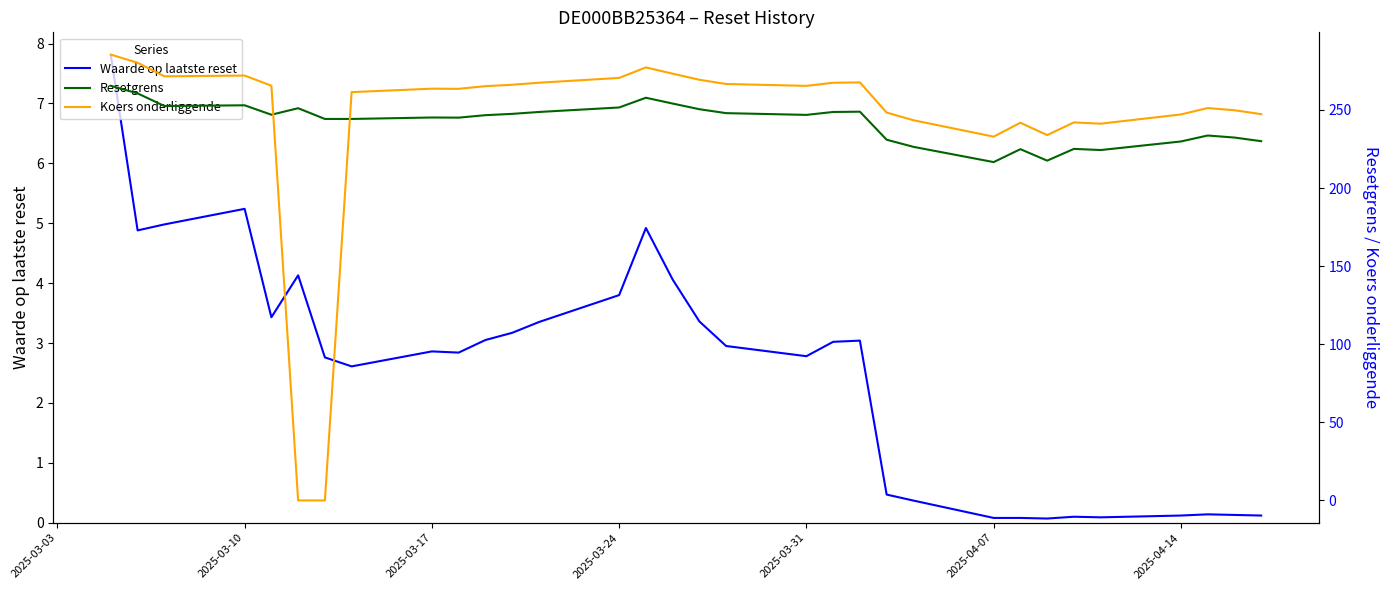

Is it true that Waarde op laatste reset equals 1.3 at 2025-03-10?

False